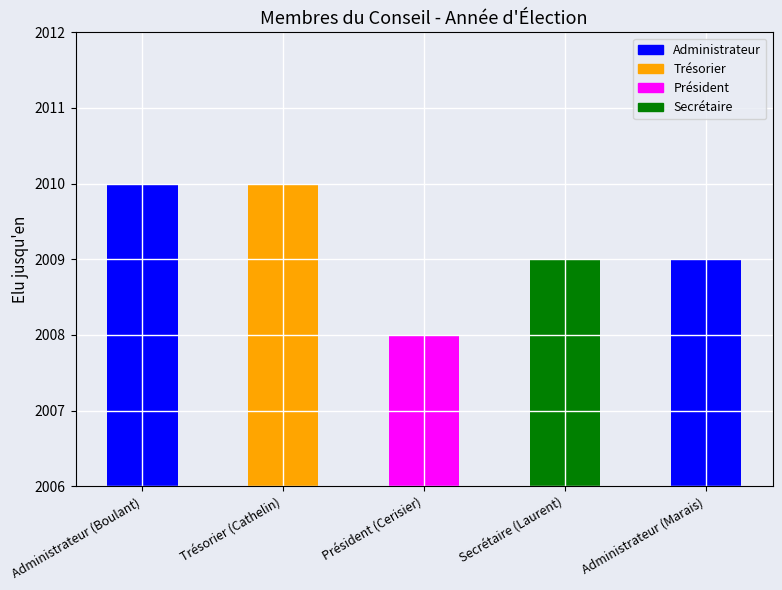

Read the value at Administrateur (Marais).

2009